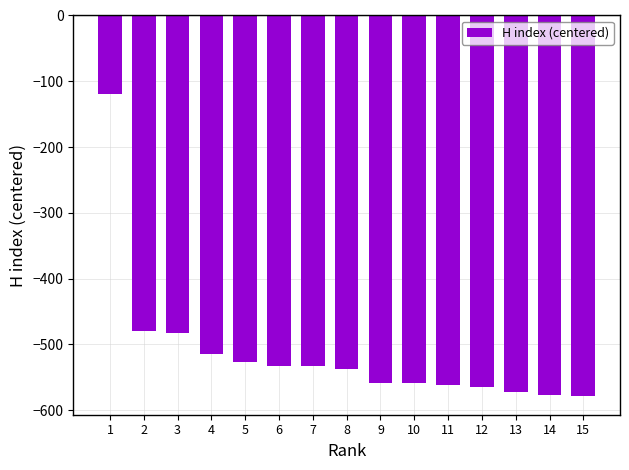

The value at 15 is -840. True or false?

False